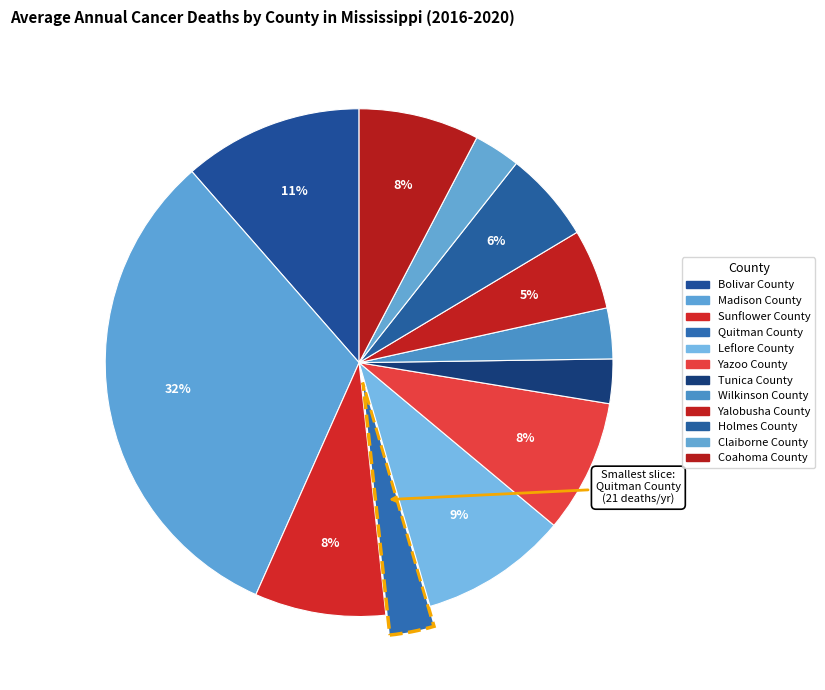

What is the change in value from Quitman County to Coahoma County?

+36